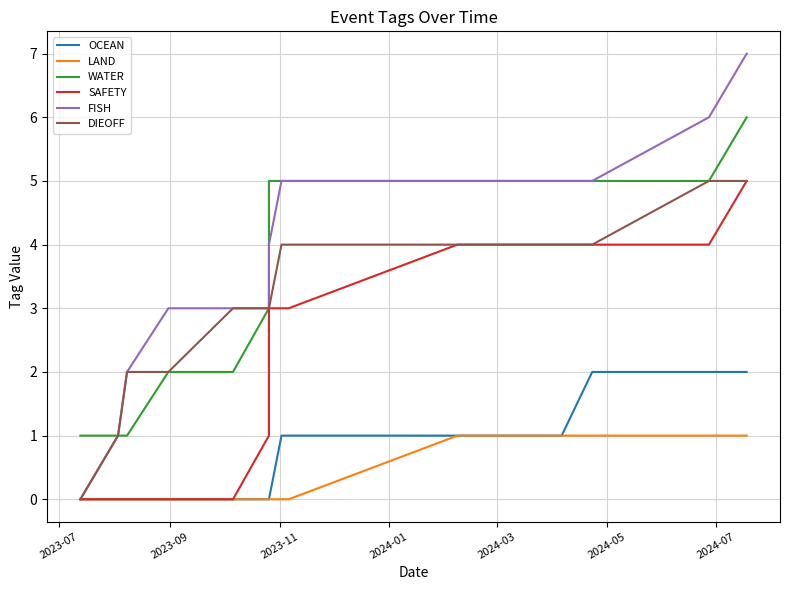

True or false: LAND and SAFETY intersect in this chart.

False